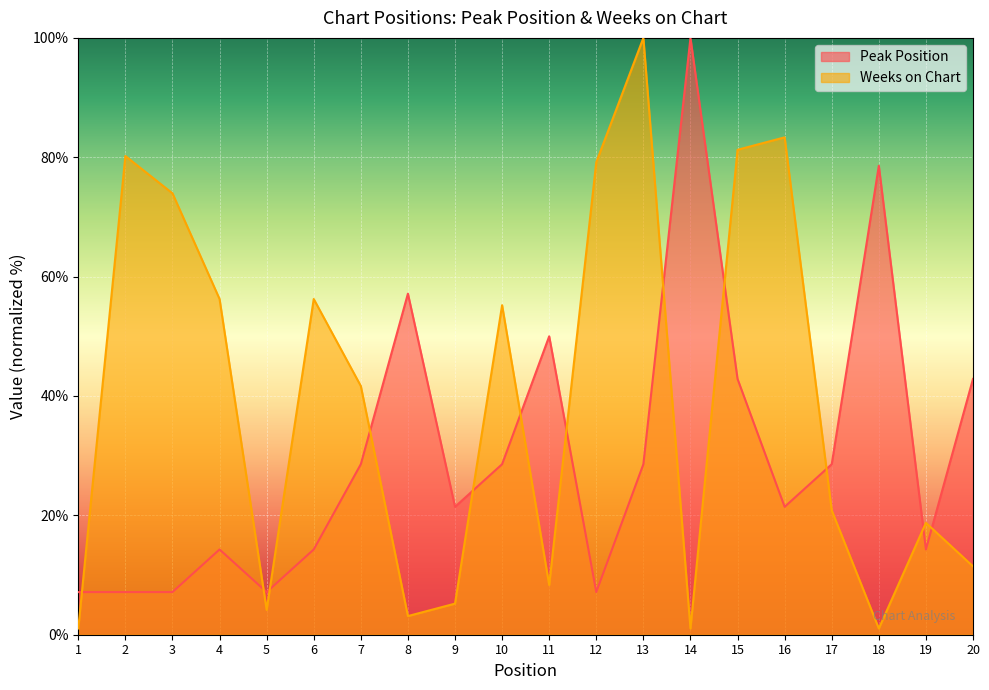

How many lines are shown in the chart?

2